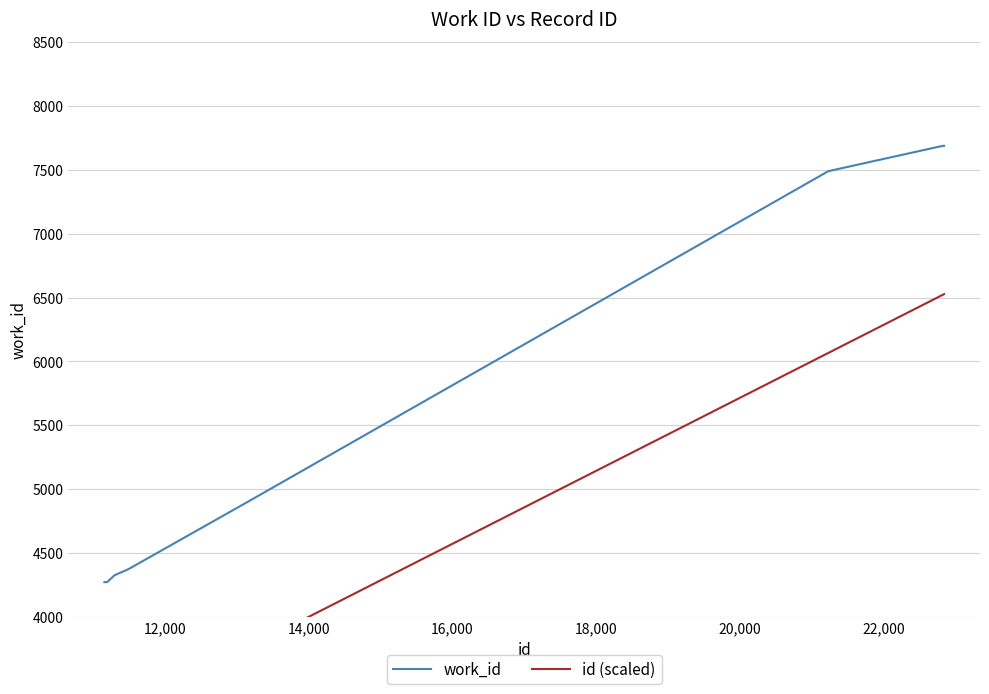

What is the label of the 6th point from the right?

16,000